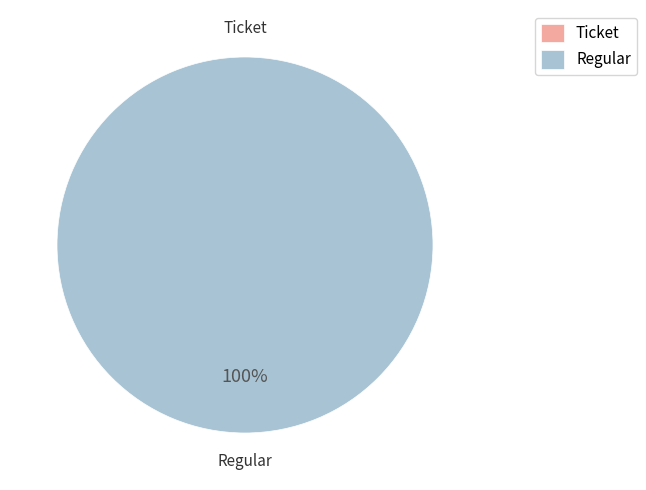

True or false: Ticket accounts for 0% of the total.

True